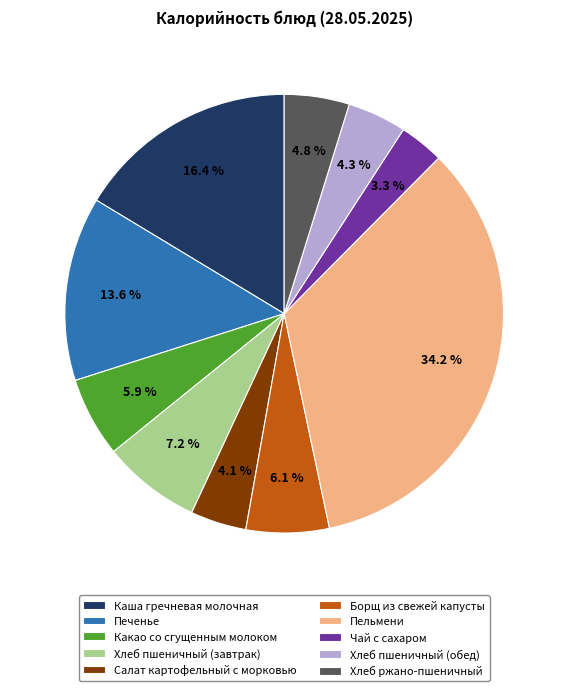

To the nearest percent, what percentage of the pie is Хлеб пшеничный (обед)?

4%